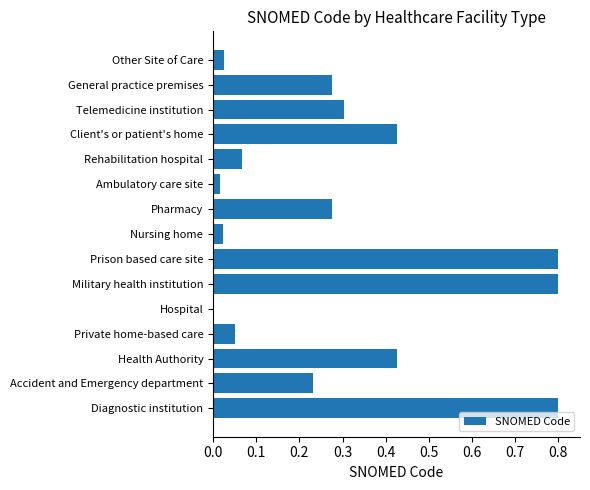

What is the sum of all values?

4.5